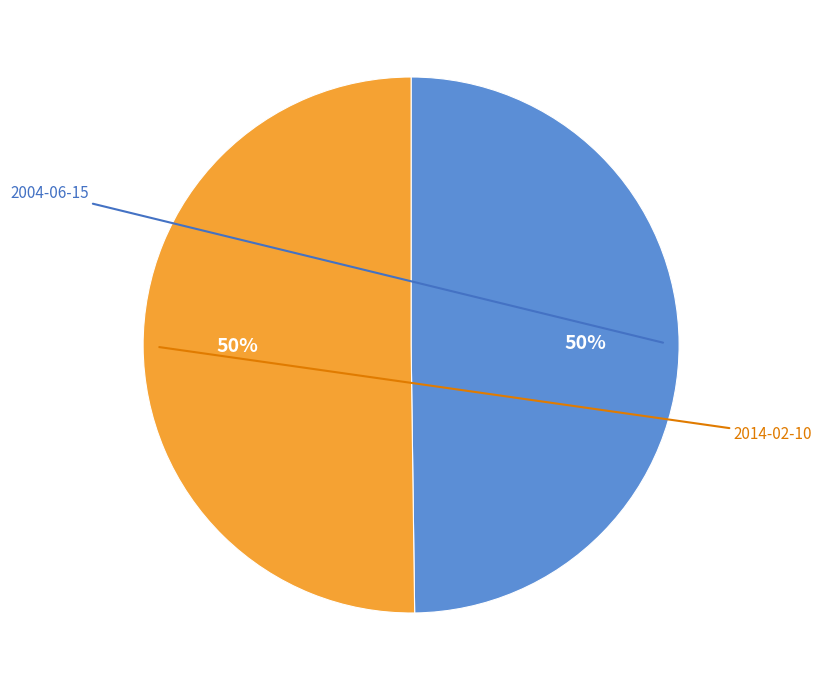

Rank the categories by value from lowest to highest.

2004-06-15, 2014-02-10